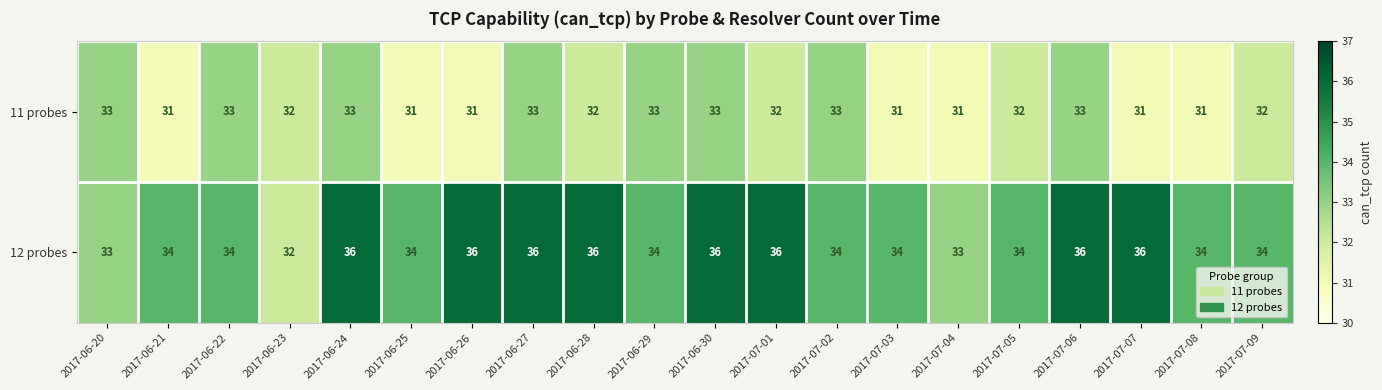

The 12 probes series shows 34 at 2017-07-03. True or false?

True